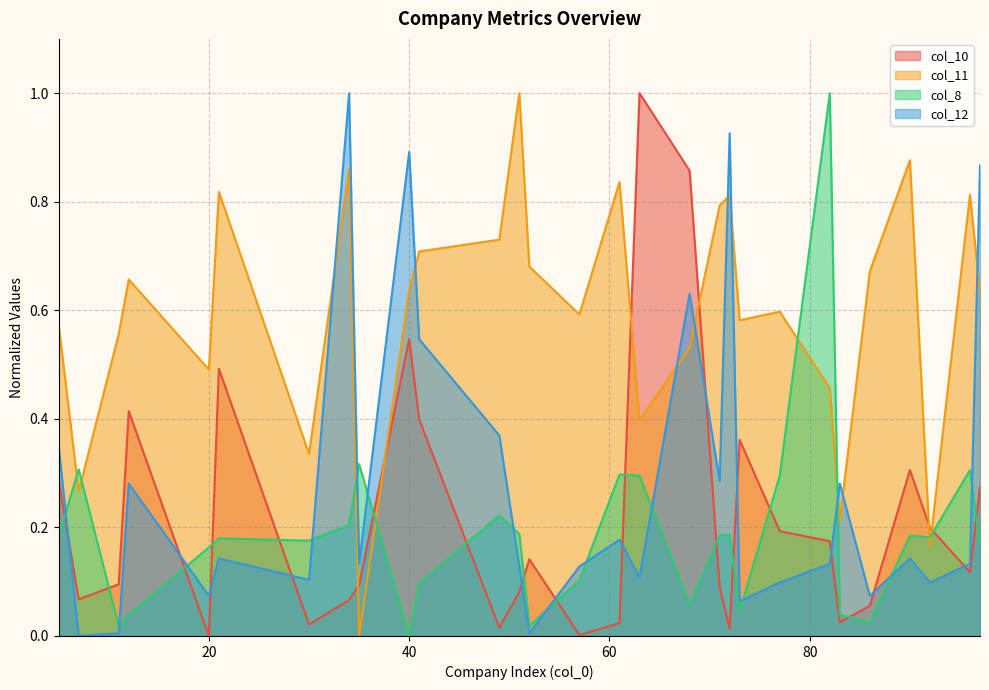

Where do col_12 and col_10 first cross each other?

5 and 7